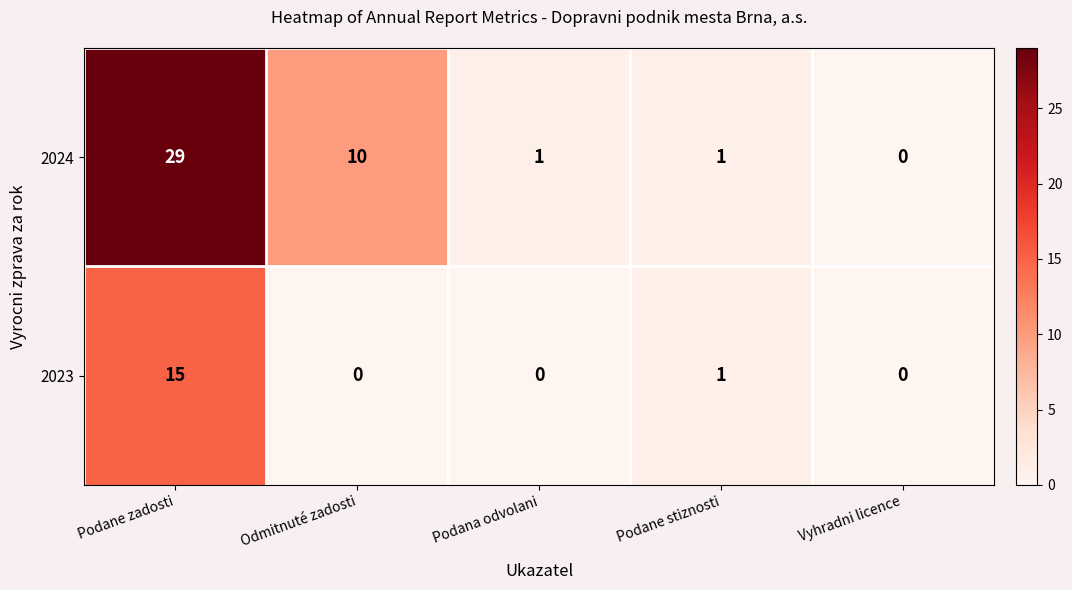

Which series has the largest total across all categories?

2024